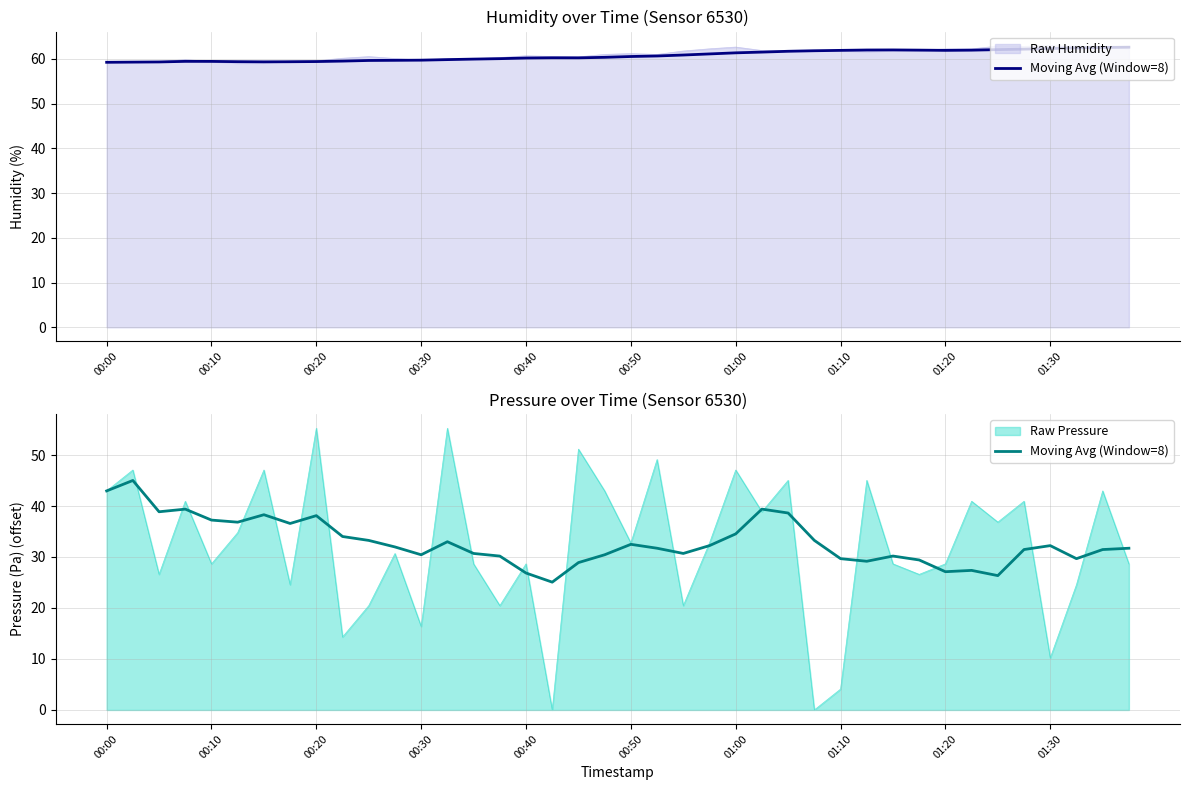

How many data points are above 31?

24